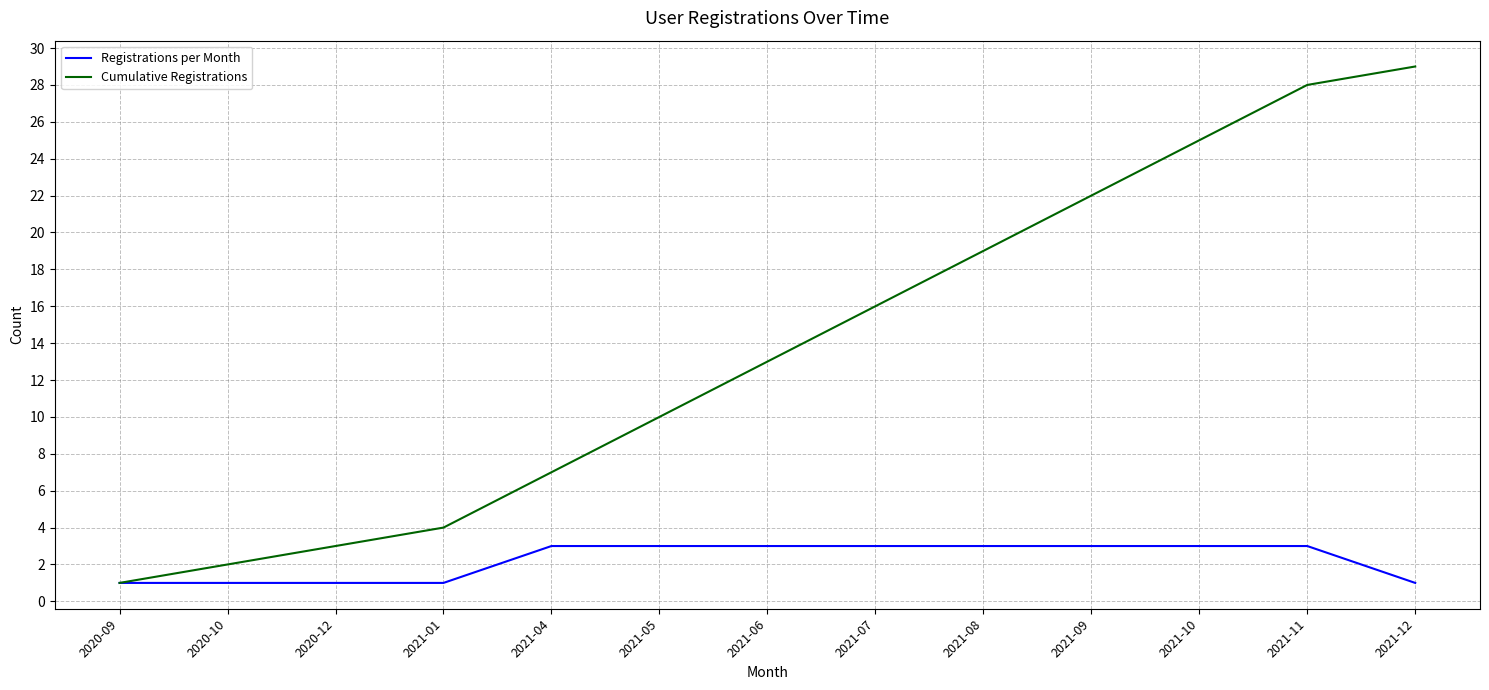

Does the chart display data point markers on the line(s)?

No